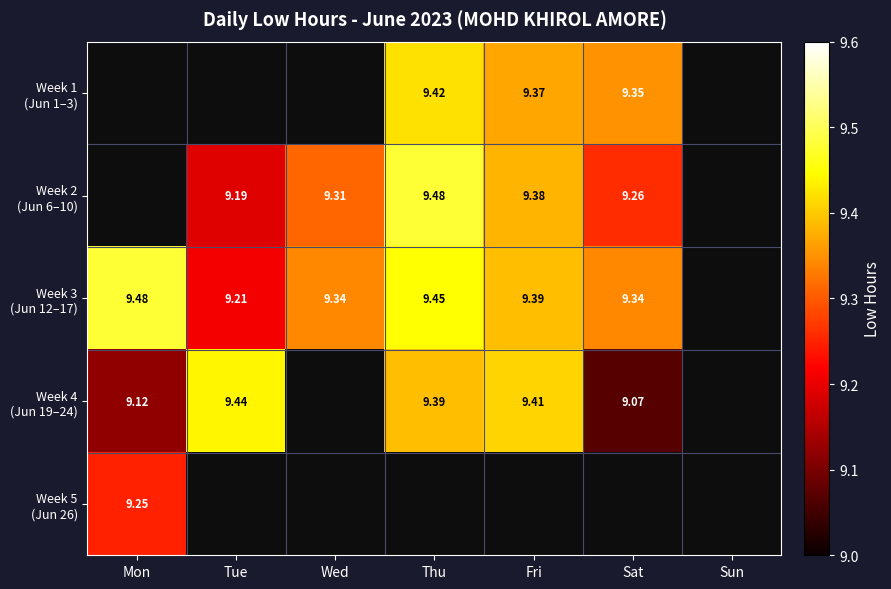

What is the minimum value for Week 3 (Jun 12–17)?

9.2